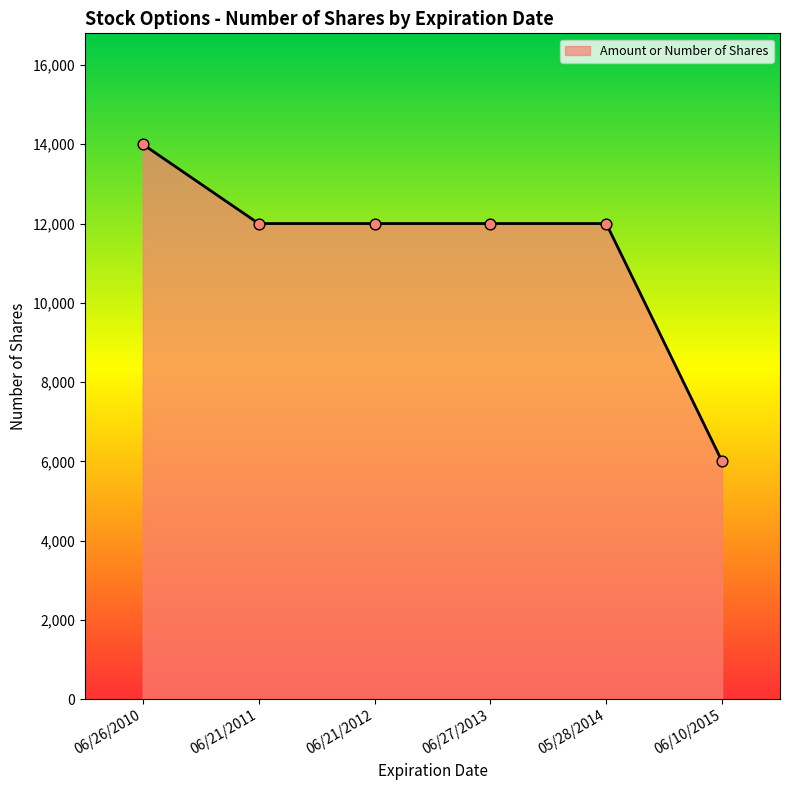

What is the ratio of the value at 06/21/2012 to the value at 06/21/2011?

1.0